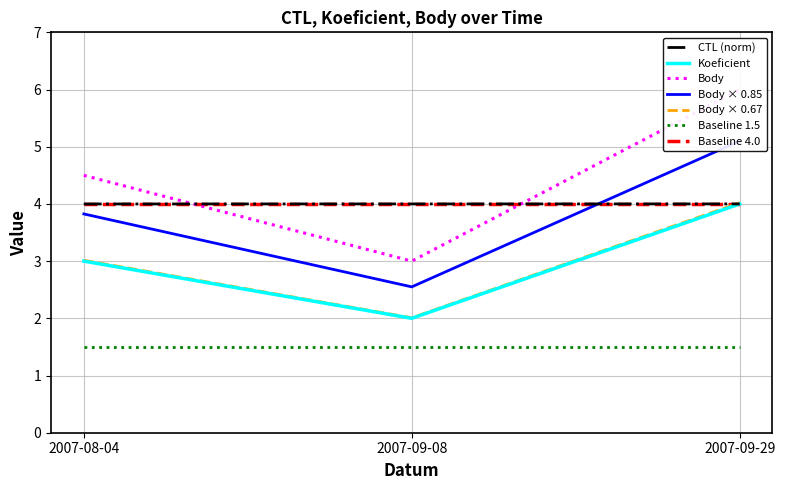

The CTL (norm) series shows 4.0 at 2007-09-29. True or false?

True